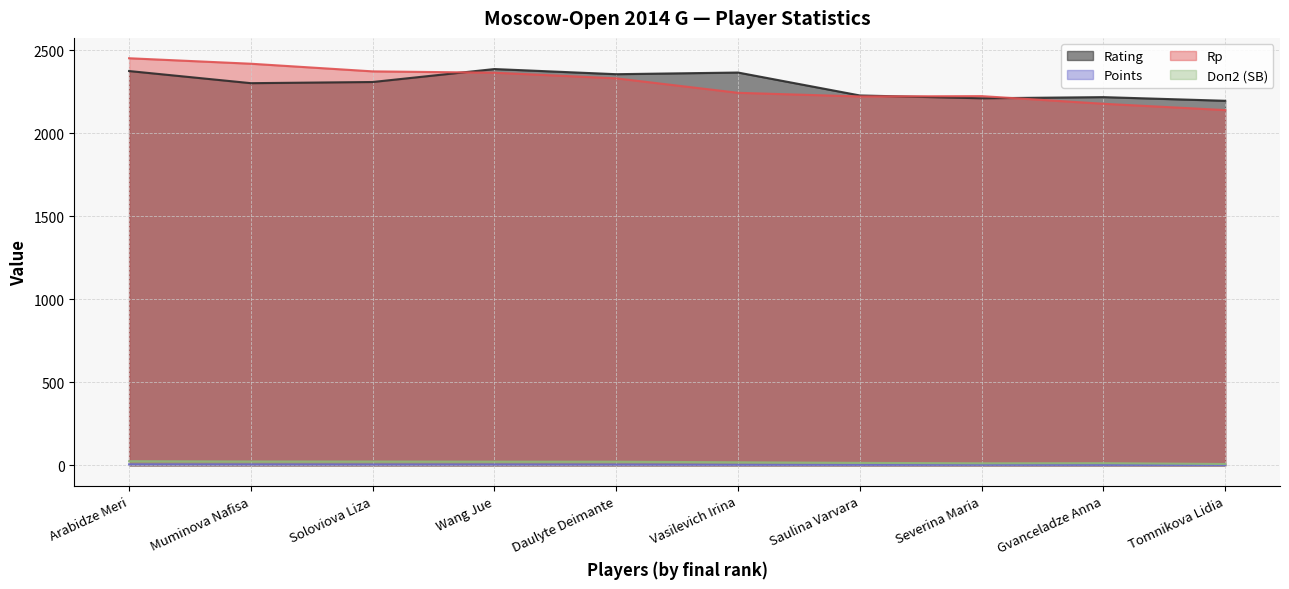

Rank the series by their maximum value, from lowest to highest.

Points, Doп2 (SB), Rating, Rp